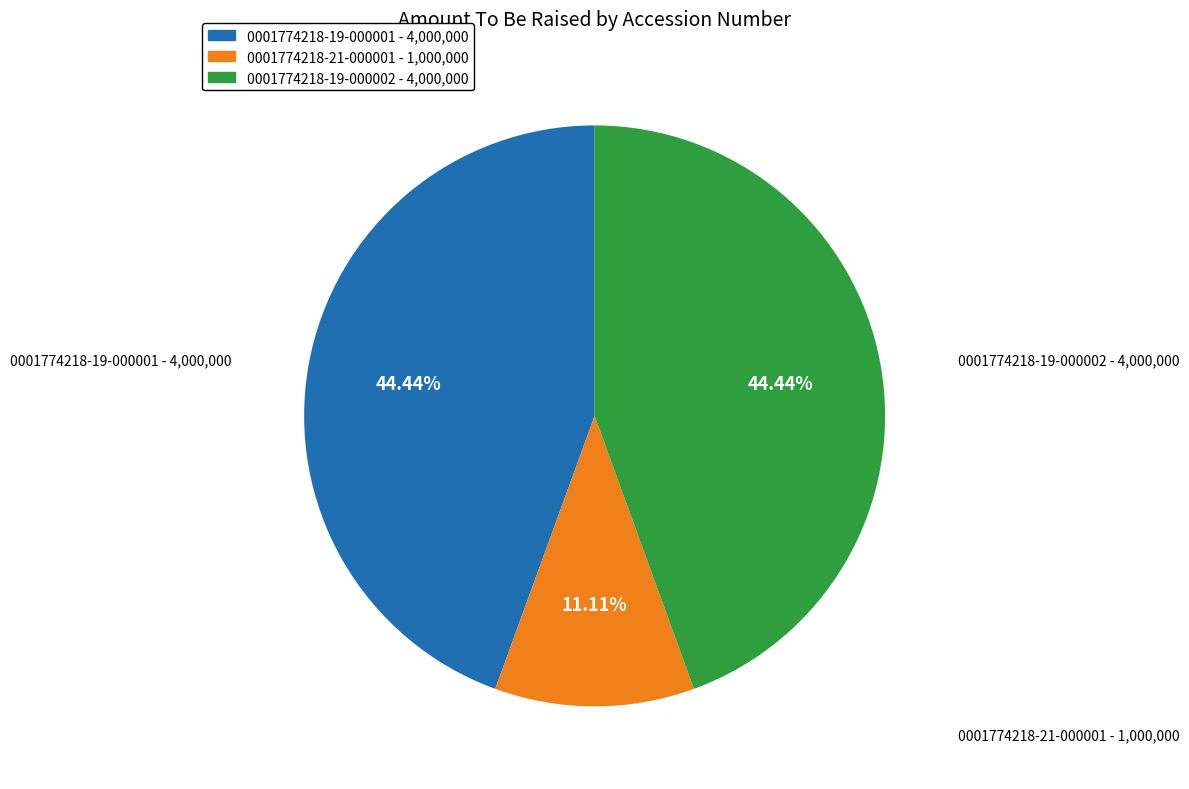

True or false: 0001774218-19-000002 accounts for 44% of the total.

True